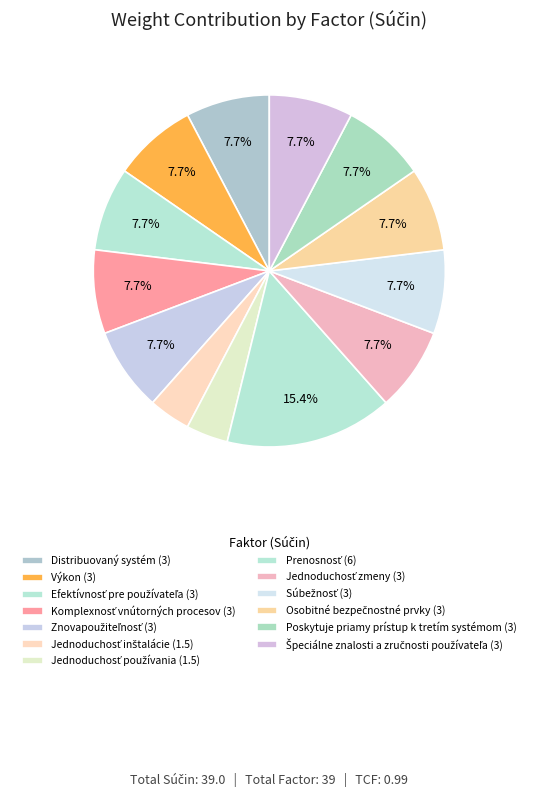

Does Efektívnosť pre používateľa account for over 50% of the chart?

No